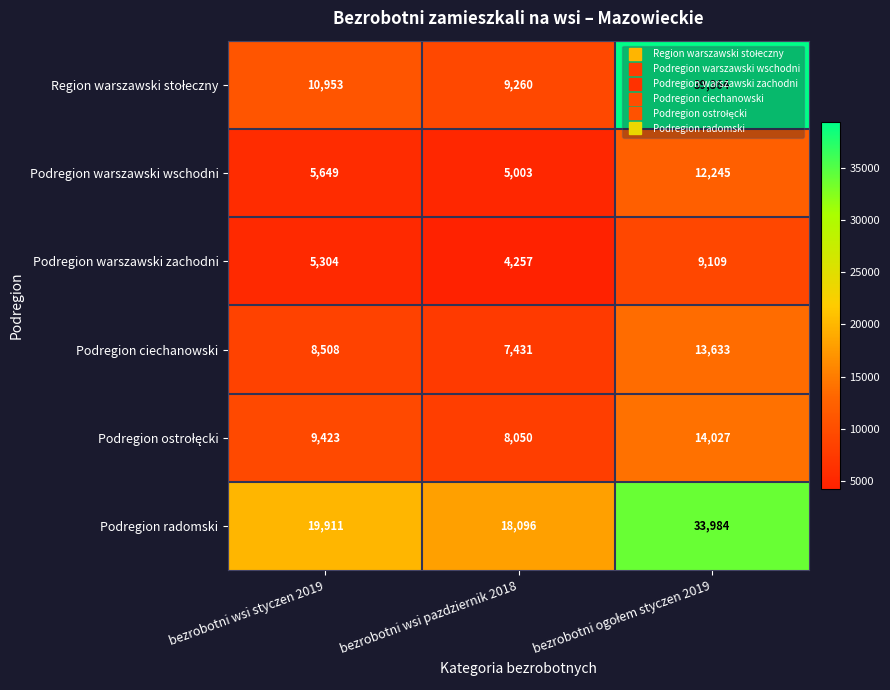

At how many categories does at least one series exceed 10357?

3